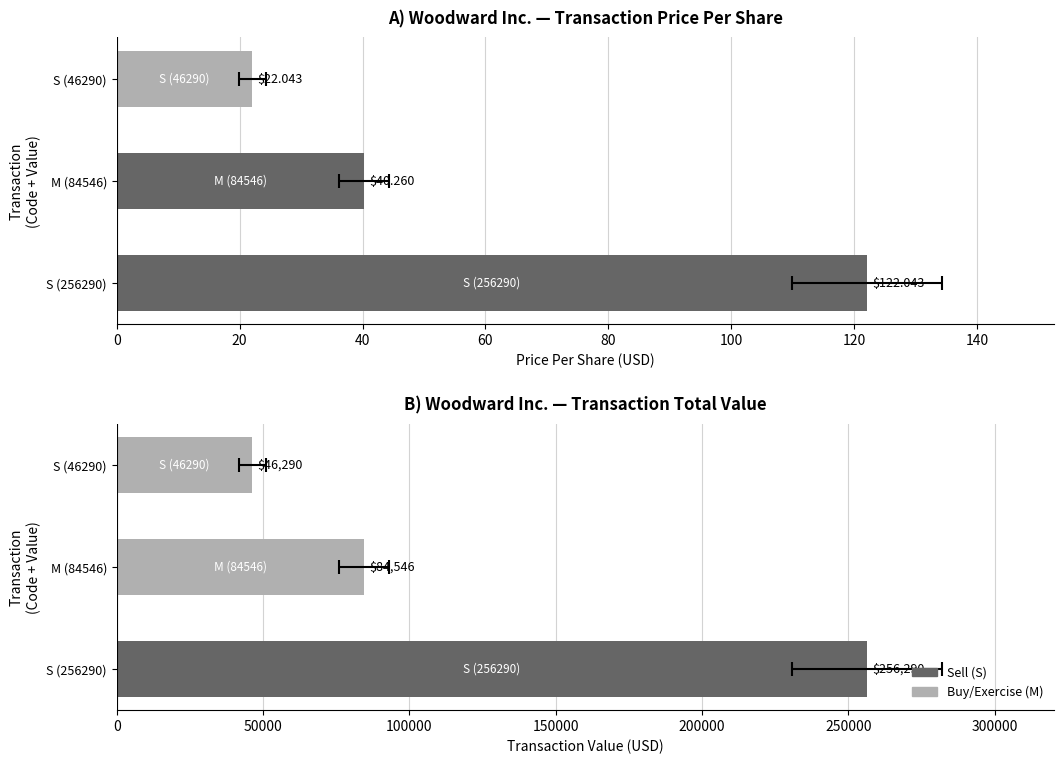

What is the greatest value displayed?

256290.0